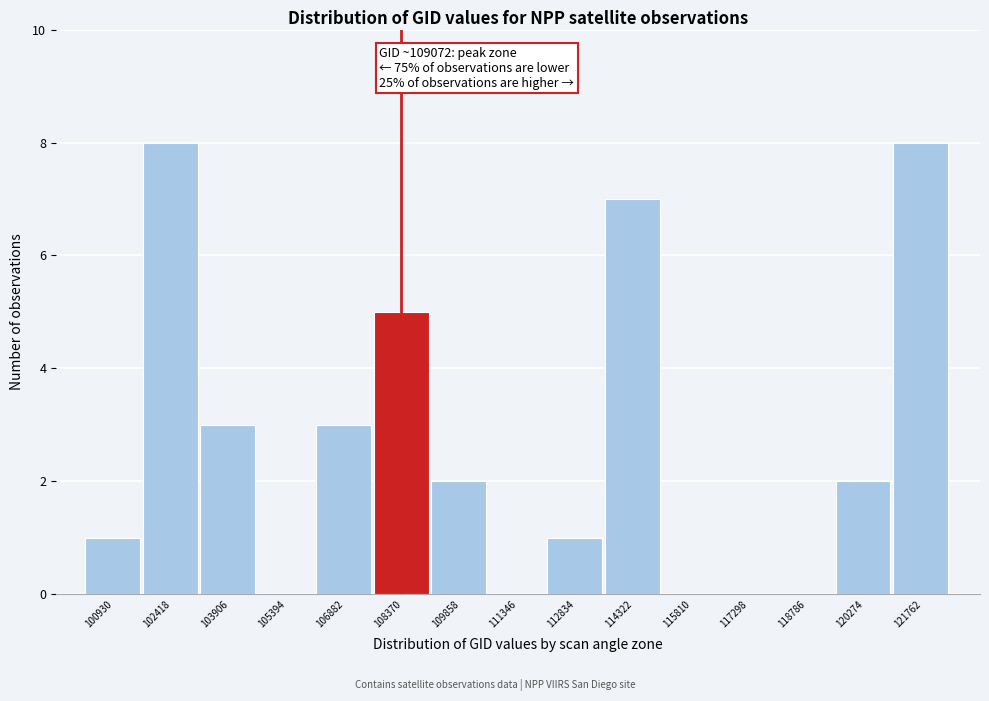

Reading left to right, list all the values displayed in this chart.

100930=1	102418=8	103906=3	105394=0	106882=3	108370=5	109858=2	111346=0	112834=1	114322=7	115810=0	117298=0	118786=0	120274=2	121762=8